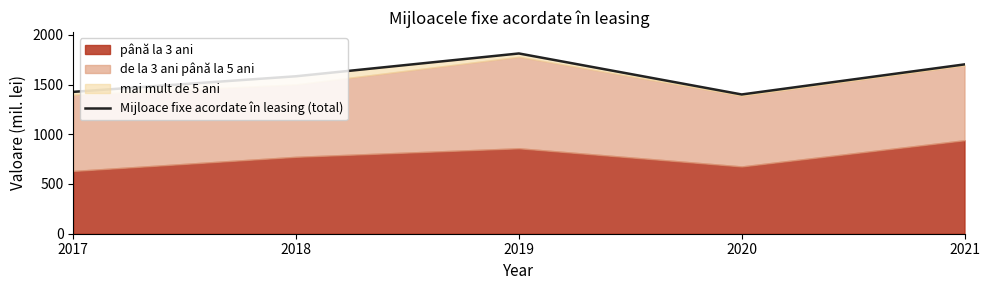

Reading left to right, transcribe all the data shown in this chart.

2017=1426.6	2018=1583.4	2019=1812.6	2020=1400.3	2021=1702.7